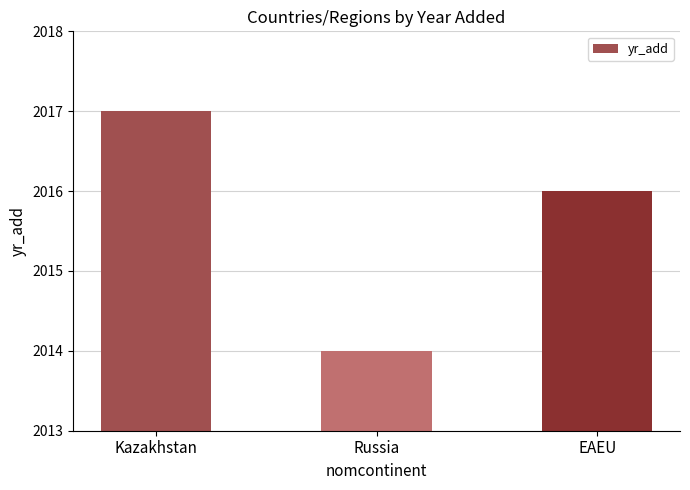

Are the bars grouped side by side (vs. stacked)?

No